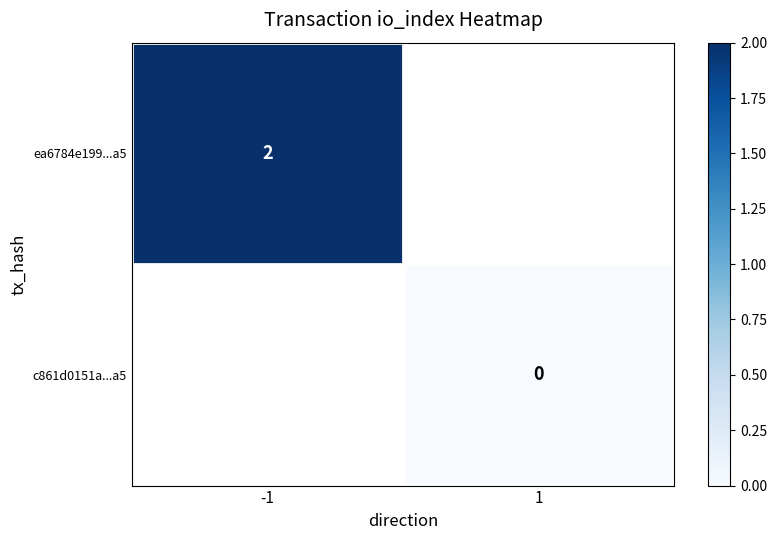

How many distinct data groups are displayed?

2